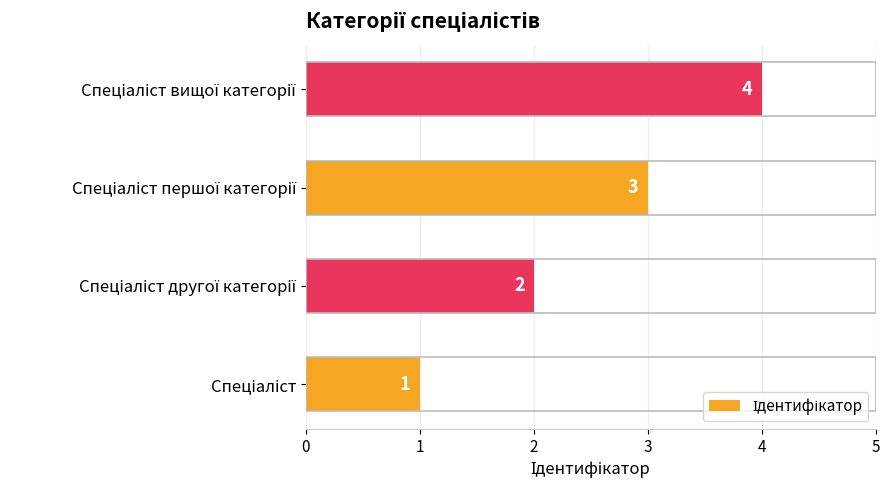

What is the sum of all values?

10